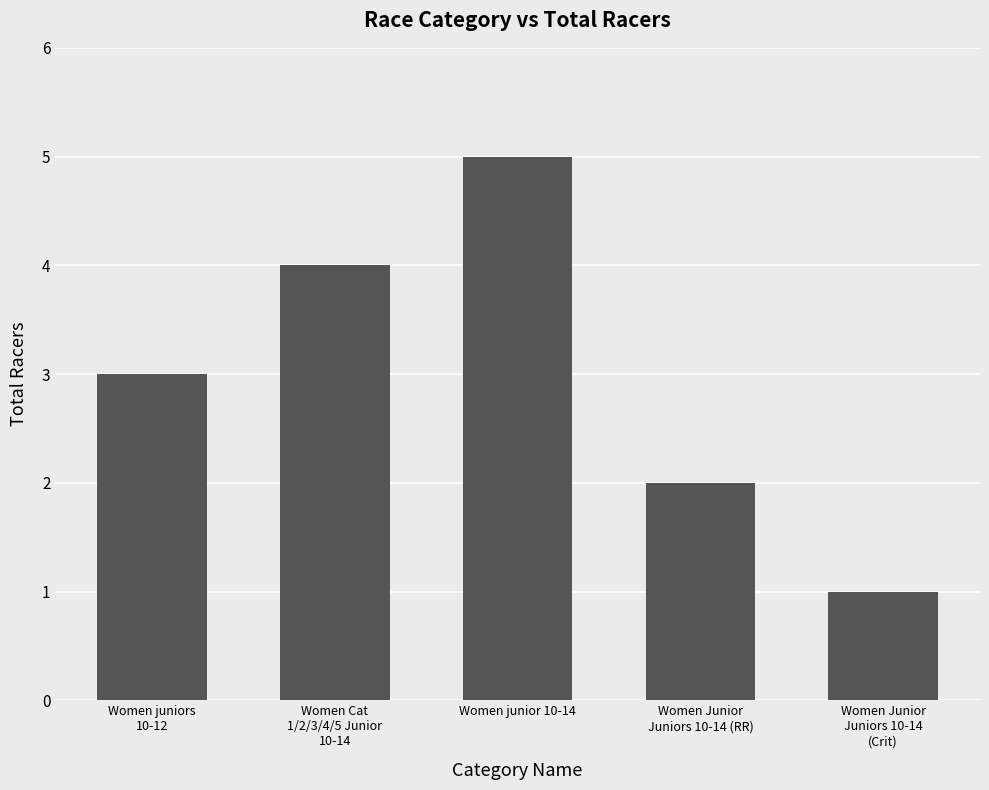

Count the values in the range 2 to 4.

3